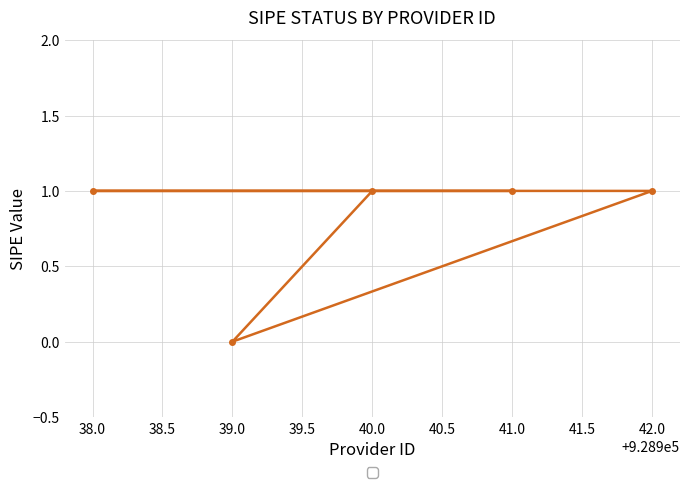

How many categories are shown in the chart?

5